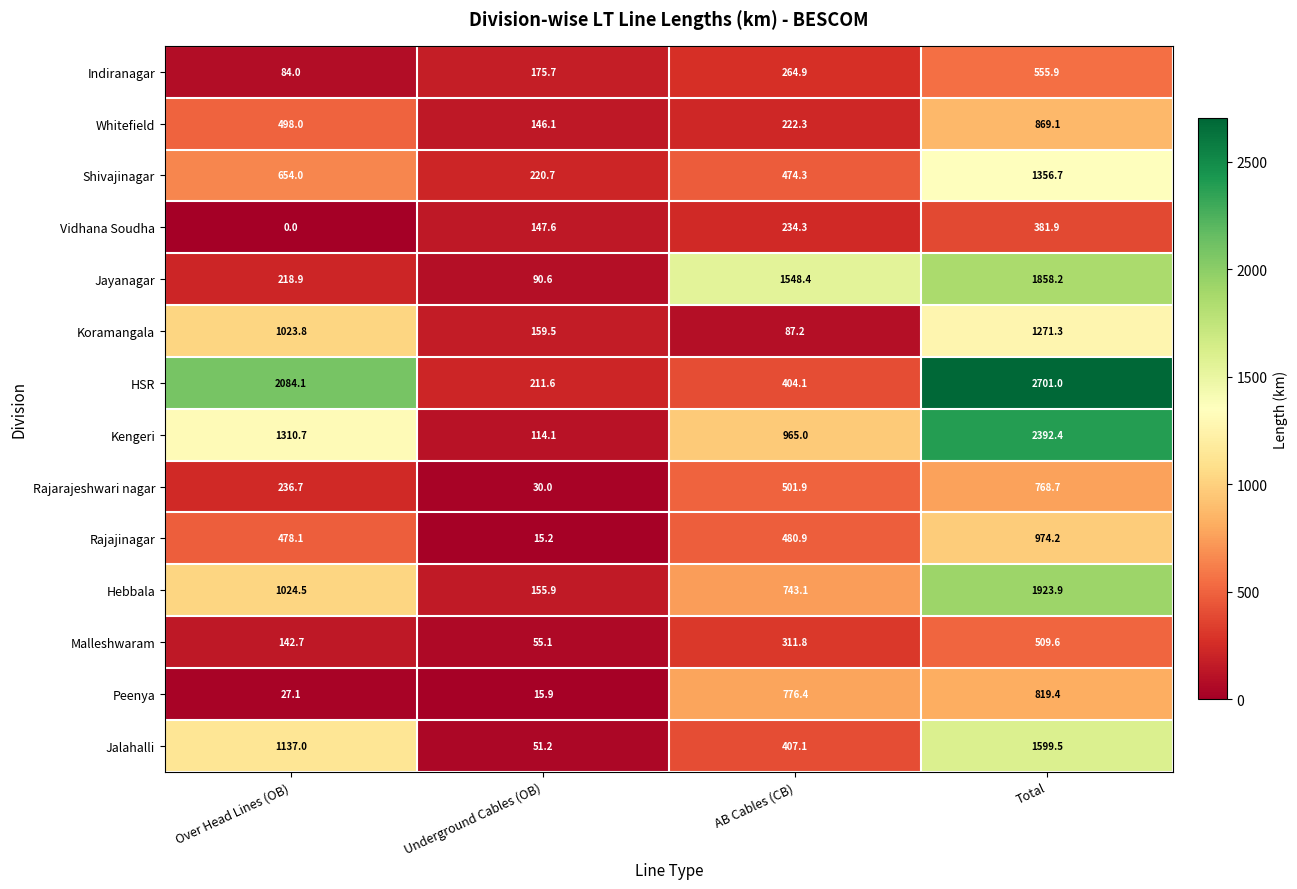

What is the average value of the Hebbala series?

961.9